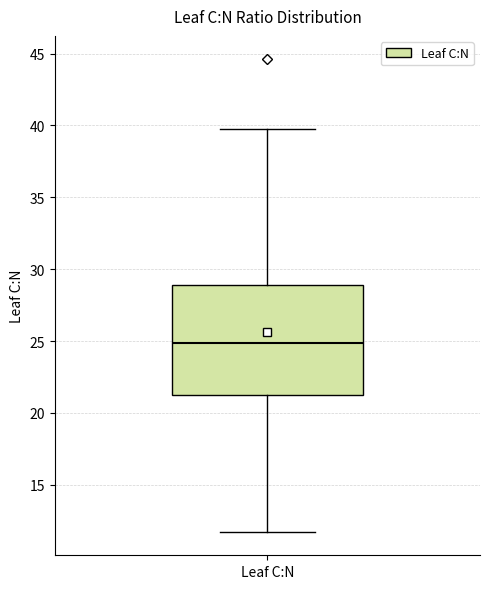

Read this box plot against the y-axis: the position of the median line, the range covered by the box, and the ends of both whiskers. The values are not printed on the chart, so give them approximately, as read against the axis.

median 25.0, box 21.0 to 29.0, whiskers 11.5 to 40.0